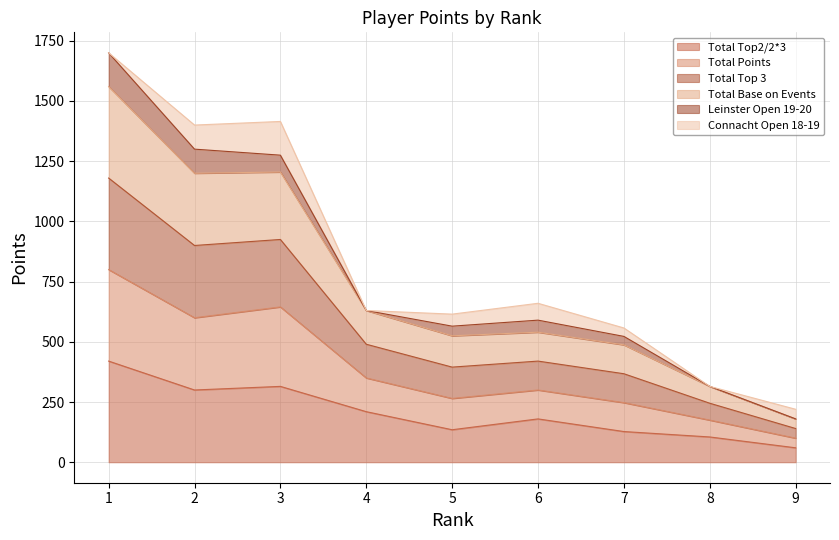

Does the chart have visible grid lines?

Yes